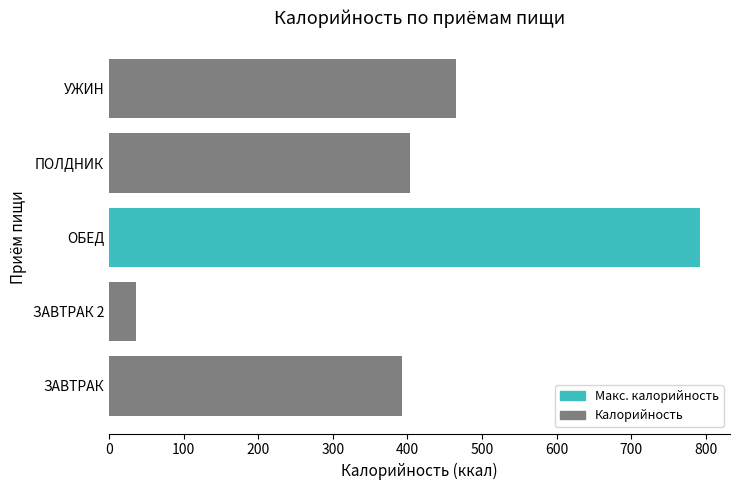

At which label is the value closest to 414?

ПОЛДНИК